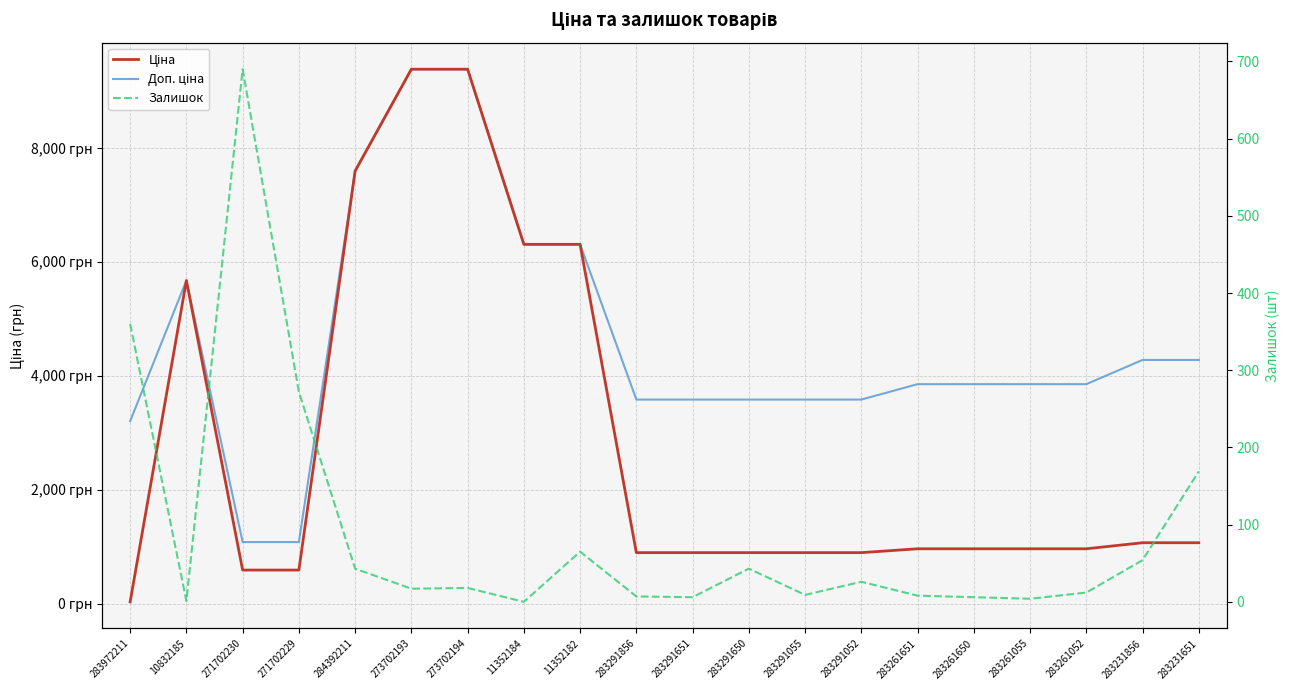

At which category is the sum across all series the highest?

273702194